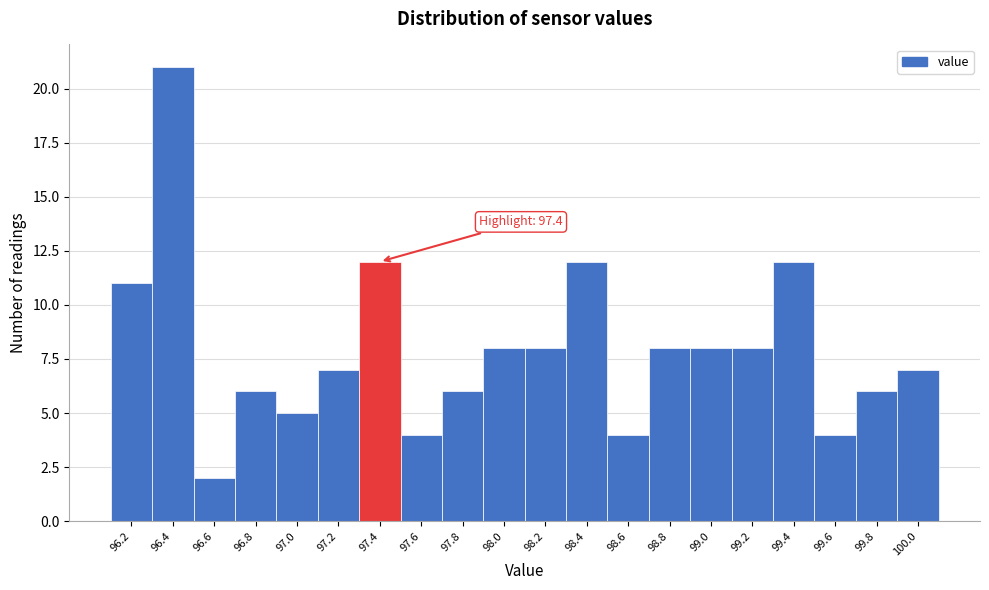

Reading right to left, transcribe all the data shown in this chart.

7	6	4	12	8	8	8	4	12	8	8	6	4	12	7	5	6	2	21	11